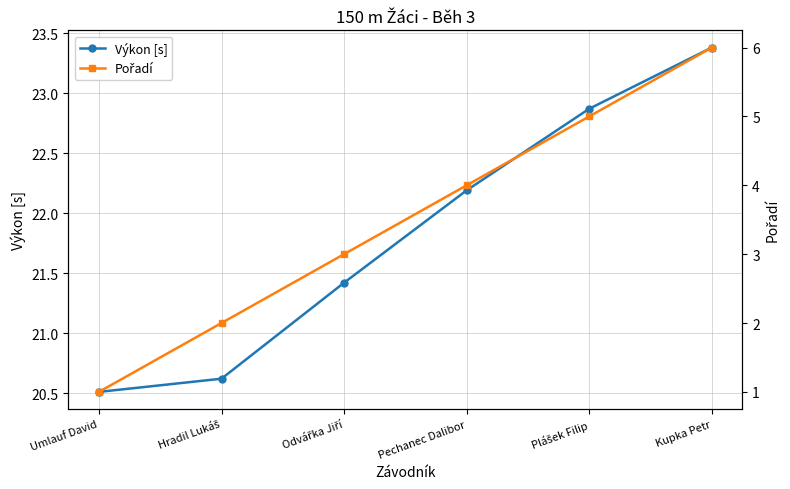

At which label does Výkon [s] first exceed 22?

Pechanec Dalibor